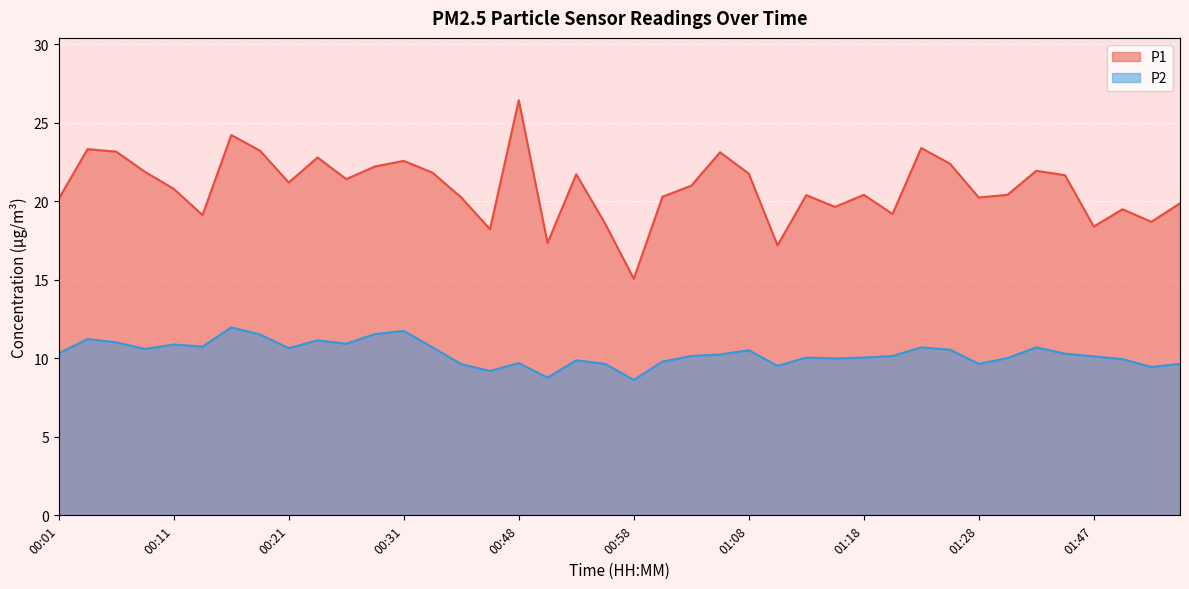

Which category has the lowest value in the P1 series?

00:58